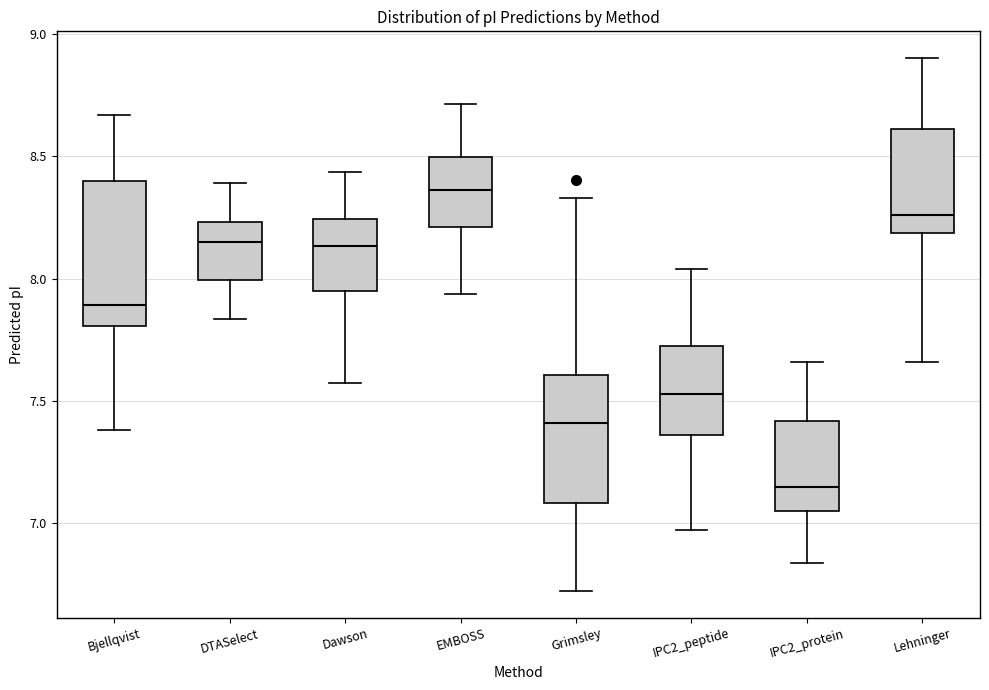

Which box has the highest median line?

EMBOSS